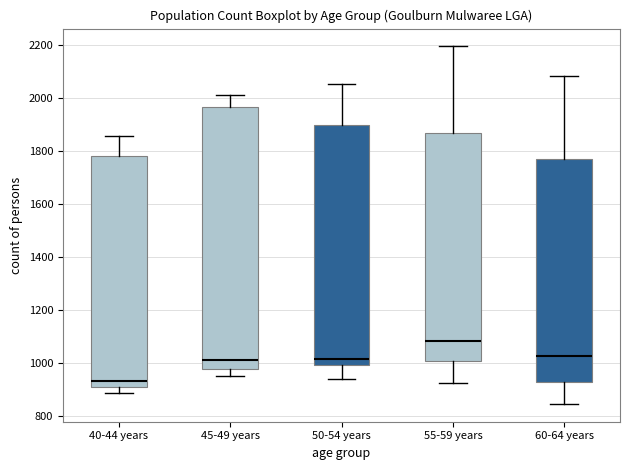

Reading left to right, transcribe this box plot: for each box, give where its median line is, the range the box spans, and where its two whiskers end, as read against the y-axis. The values are not printed on the chart, so give them approximately, as read against the axis.

40-44 years: median 940, box 920 to 1780, whiskers 880 to 1860
45-49 years: median 1020, box 980 to 1960, whiskers 960 to 2020
50-54 years: median 1020, box 1000 to 1900, whiskers 940 to 2060
55-59 years: median 1080, box 1000 to 1860, whiskers 920 to 2200
60-64 years: median 1020, box 920 to 1780, whiskers 840 to 2080